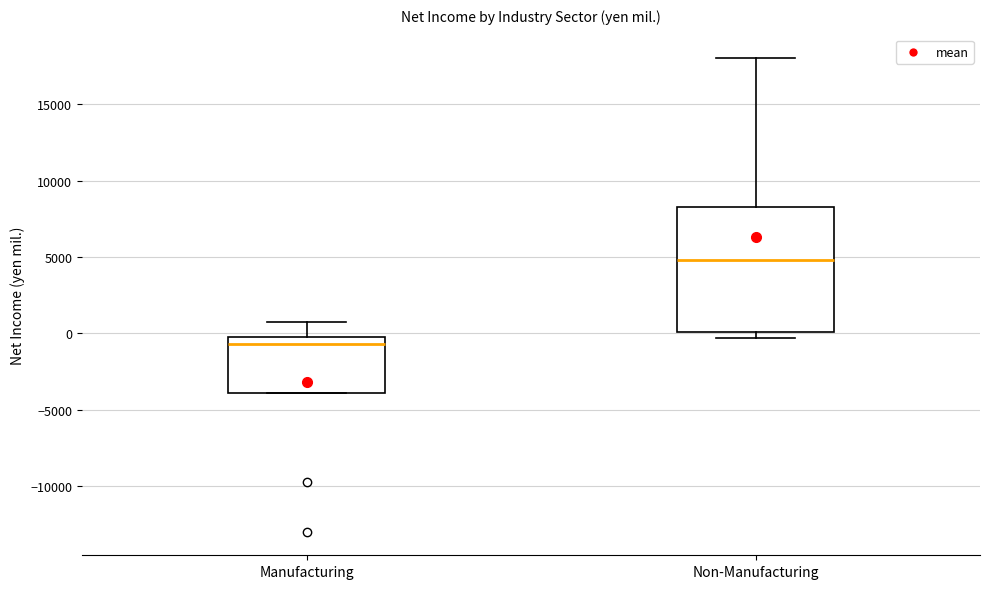

Reading left to right, transcribe this box plot: for each box, give where its median line is, the range the box spans, and where its two whiskers end, as read against the y-axis. The values are not printed on the chart, so give them approximately, as read against the axis.

Manufacturing: median -500, box -4000 to 0, whiskers -4000 to 500
Non-Manufacturing: median 5000, box 0 to 8500, whiskers -500 to 18000